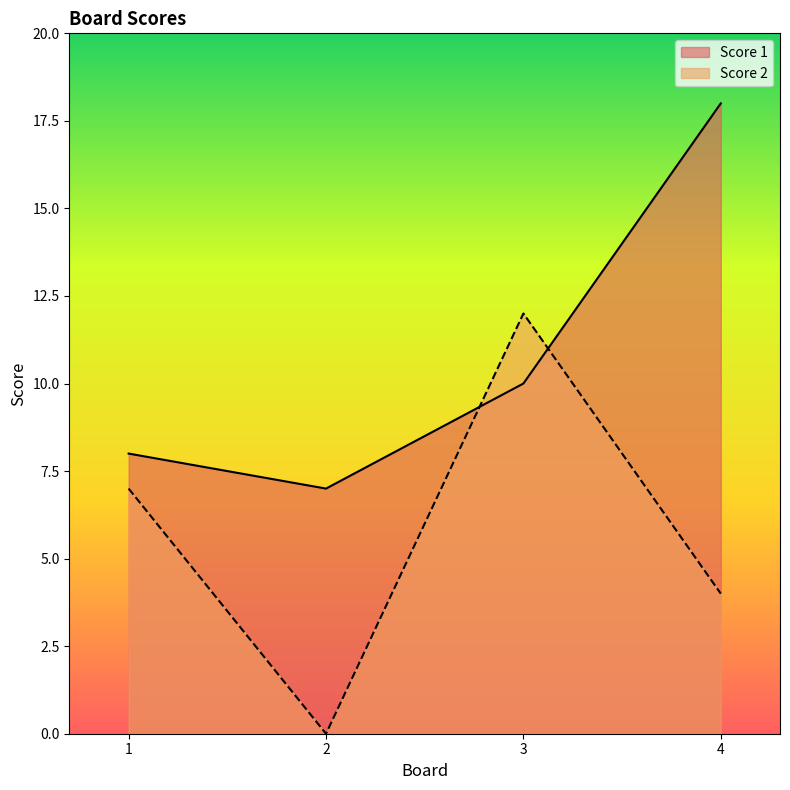

Rank the categories by Score 1 value from lowest to highest.

2, 1, 3, 4